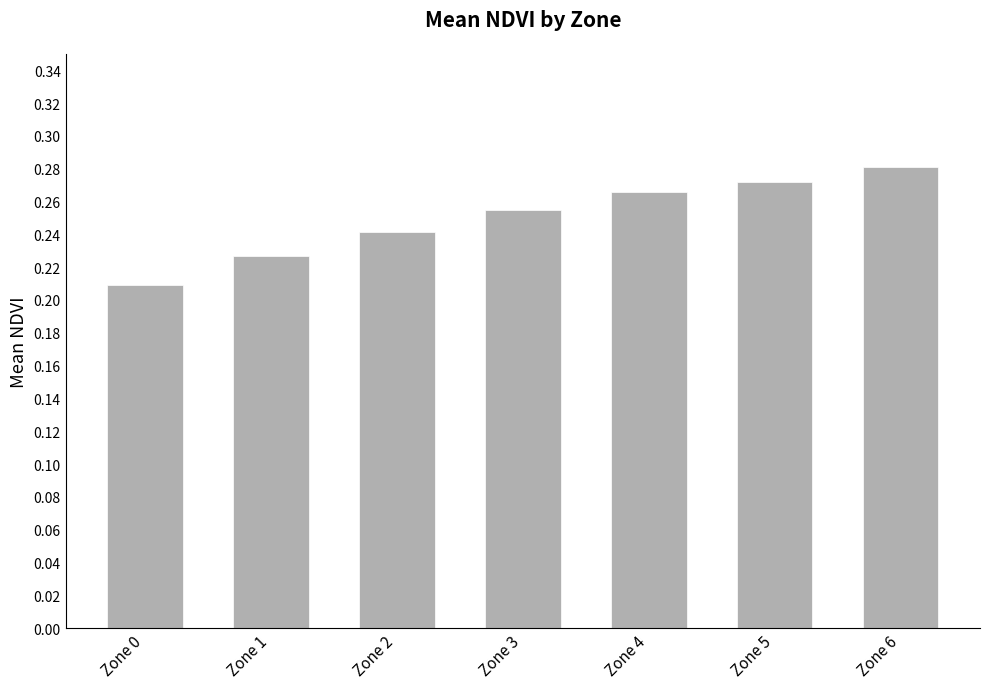

Does the chart contain stacked bars?

No